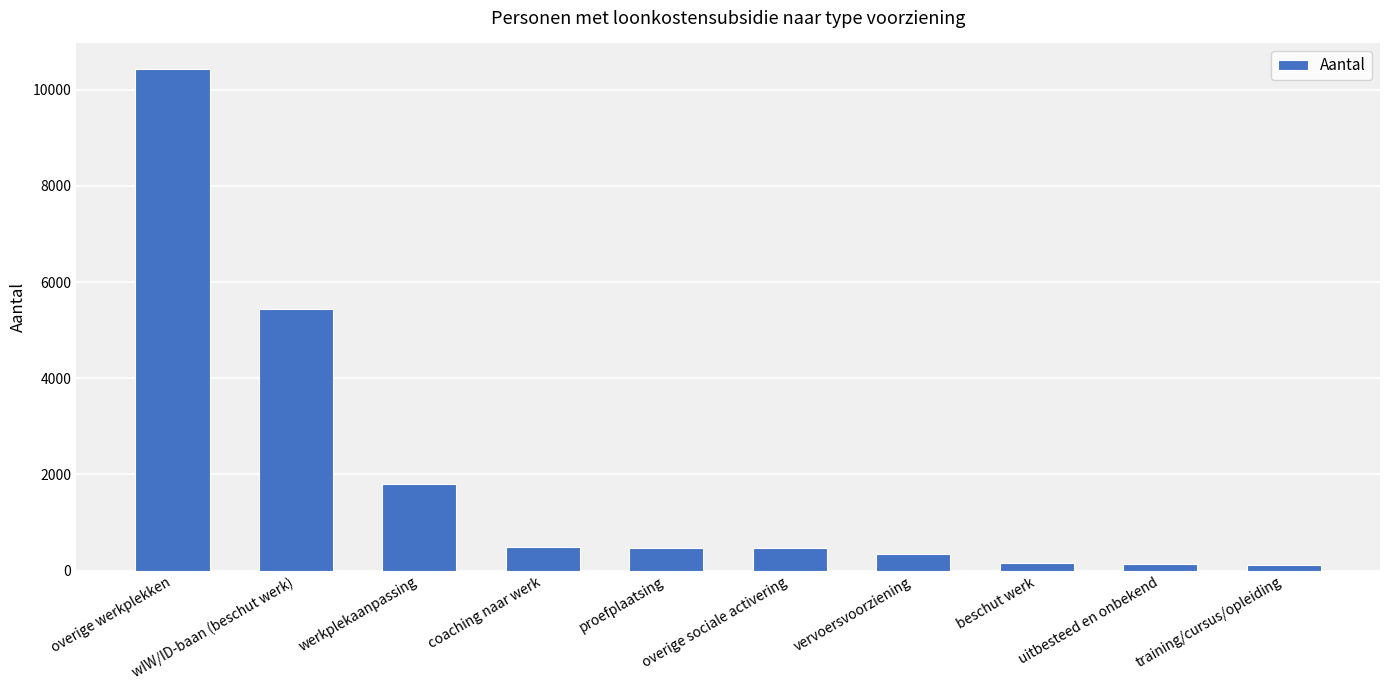

What is the smallest value displayed?

120